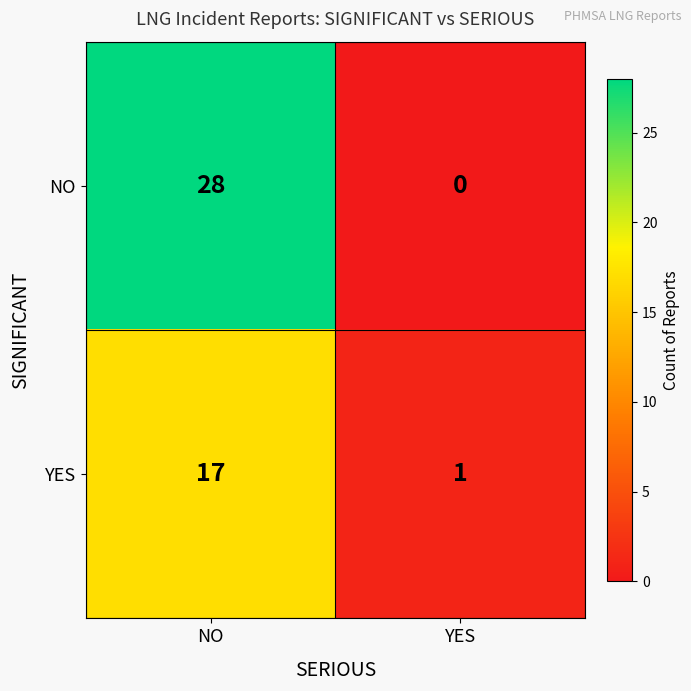

What is the difference between the NO values at YES and NO?

28